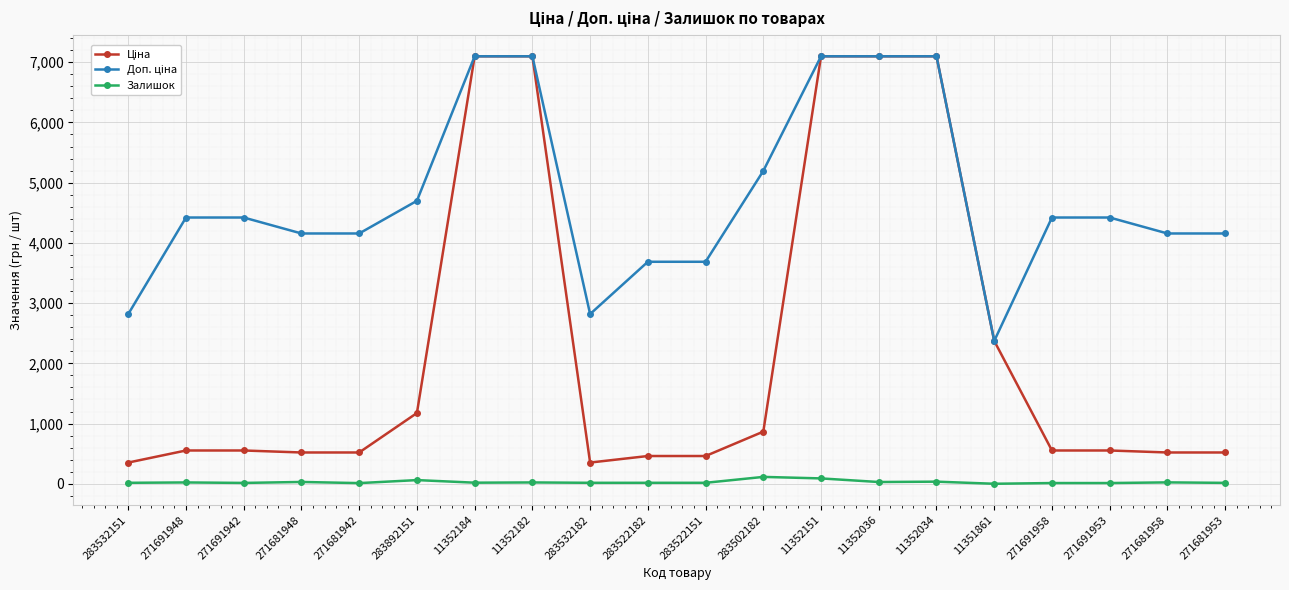

Is it true that Залишок equals 12.0 at 271691953?

True